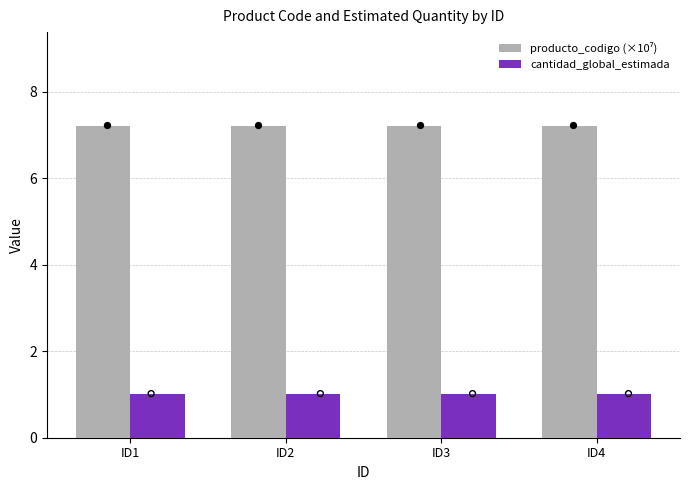

What are all the series names shown in the legend?

producto_codigo (×10⁷), cantidad_global_estimada